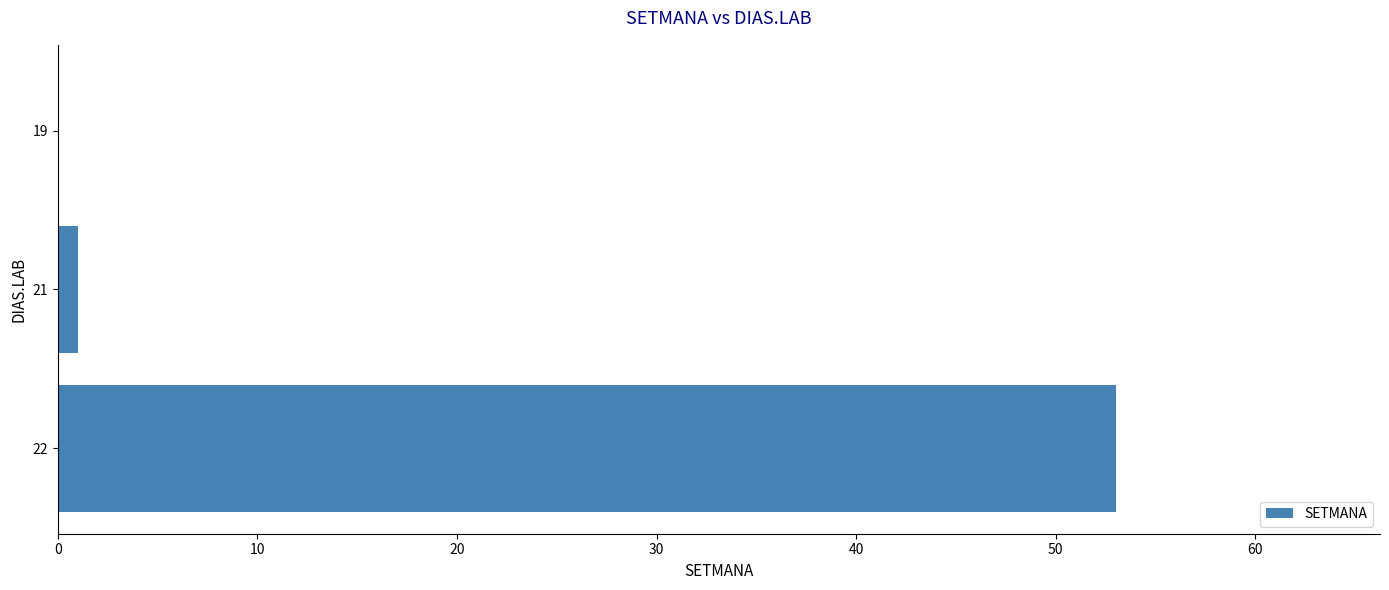

Reading top to bottom, extract all data points from this chart.

19=0	21=1	22=53